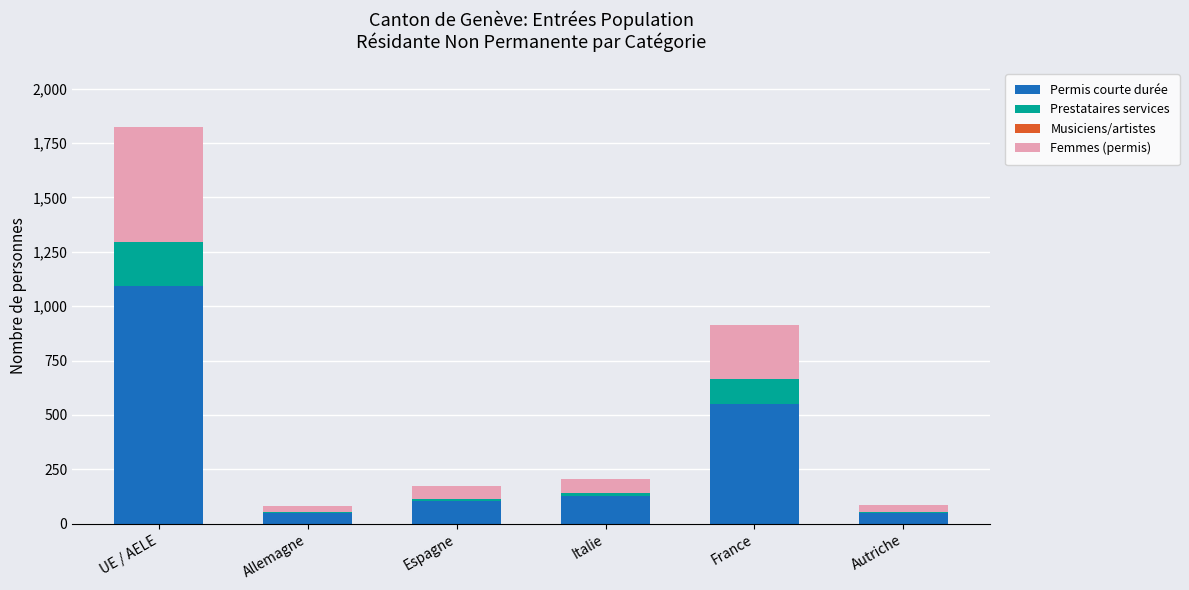

At which category is the sum across all series the highest?

UE / AELE